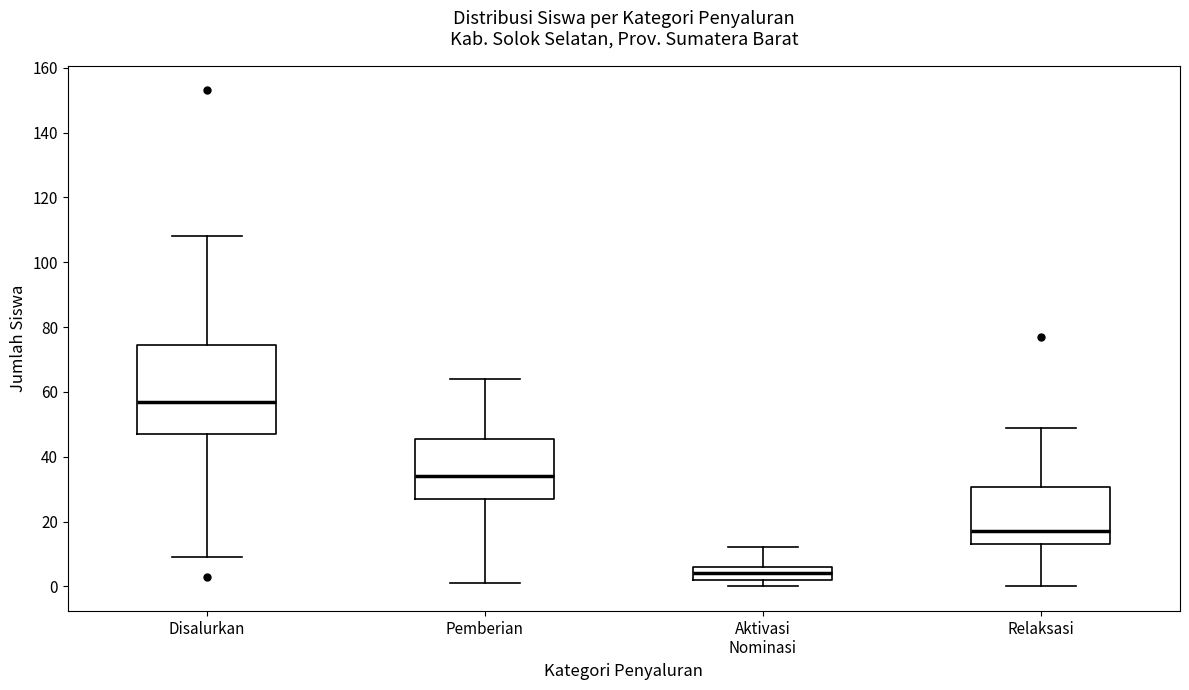

Which box has the highest median line?

Disalurkan